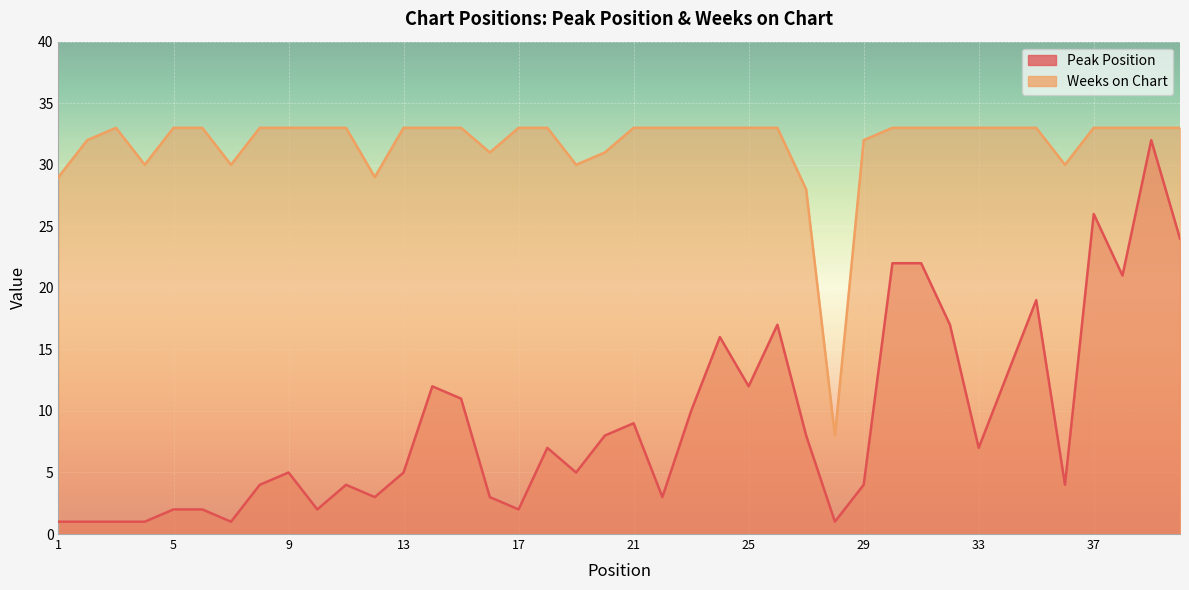

Does the chart display data point markers on the line(s)?

No